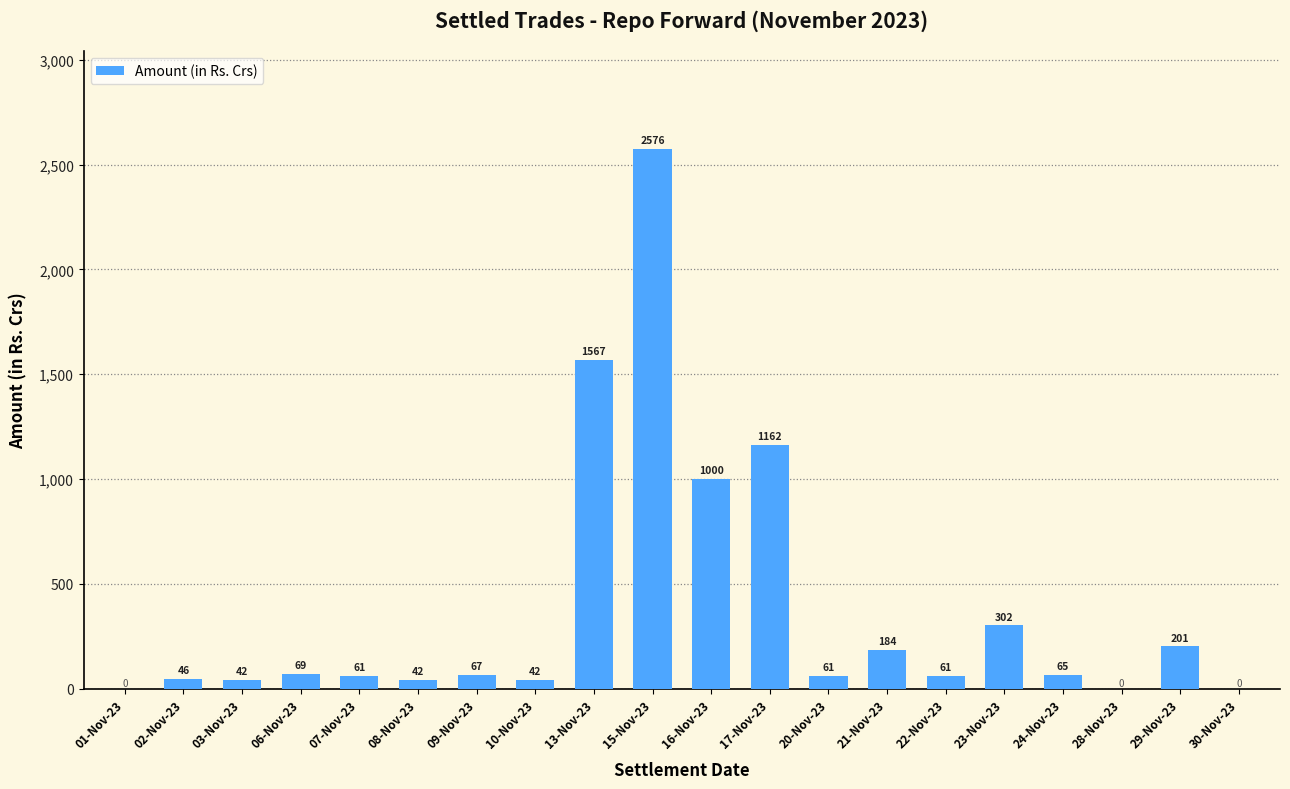

At which label is the value closest to 1288?

17-Nov-23